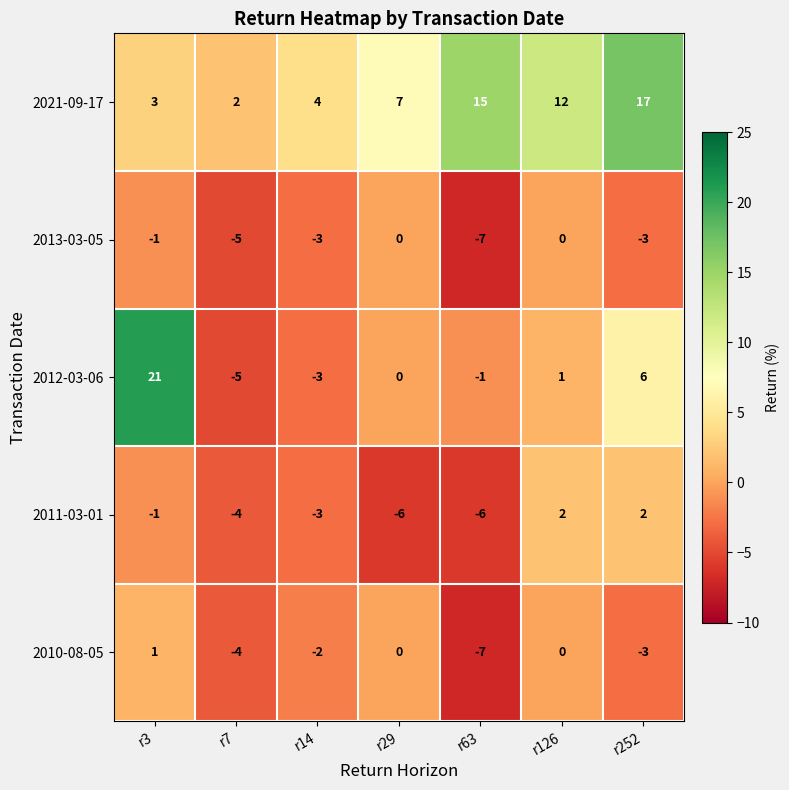

Which series changed the most between r3 and r29?

2012-03-06